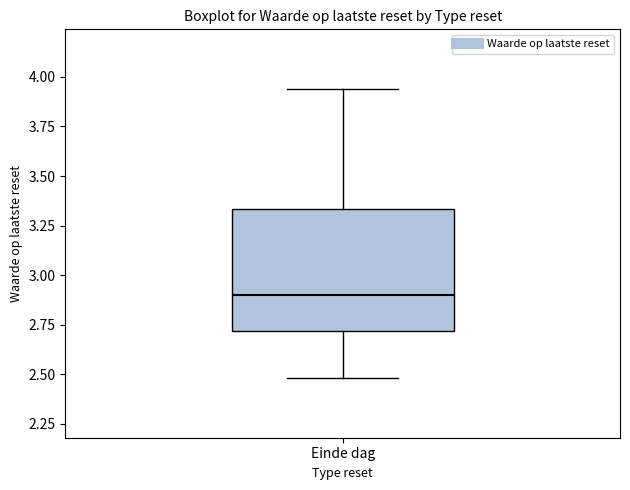

Transcribe this box plot: give where the median line is, the range the box spans, and where the two whiskers end, as read against the y-axis. The values are not printed on the chart, so give them approximately, as read against the axis.

median 2.90, box 2.70 to 3.35, whiskers 2.50 to 3.95